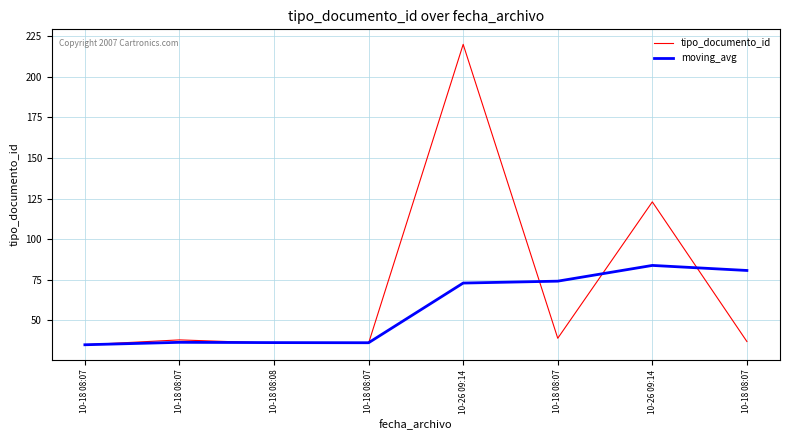

Which category has the lowest value across all series?

10-18 08:07